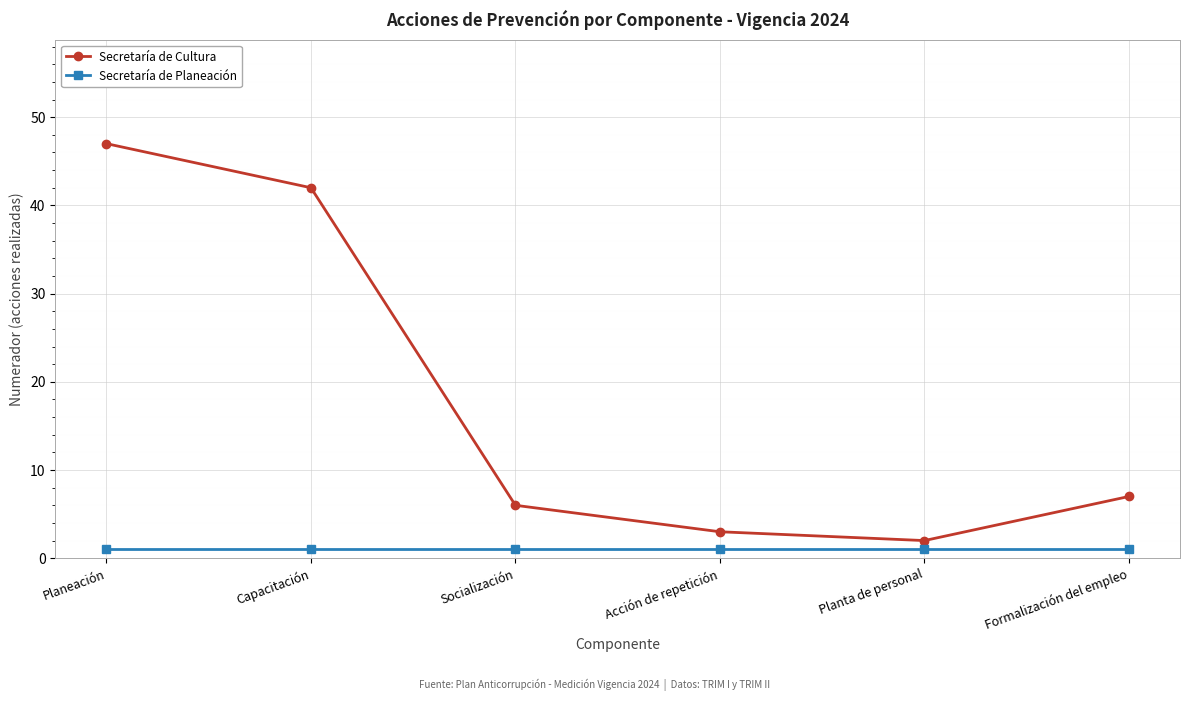

True or false: Secretaría de Cultura has more than 2 points higher than both neighbors.

False